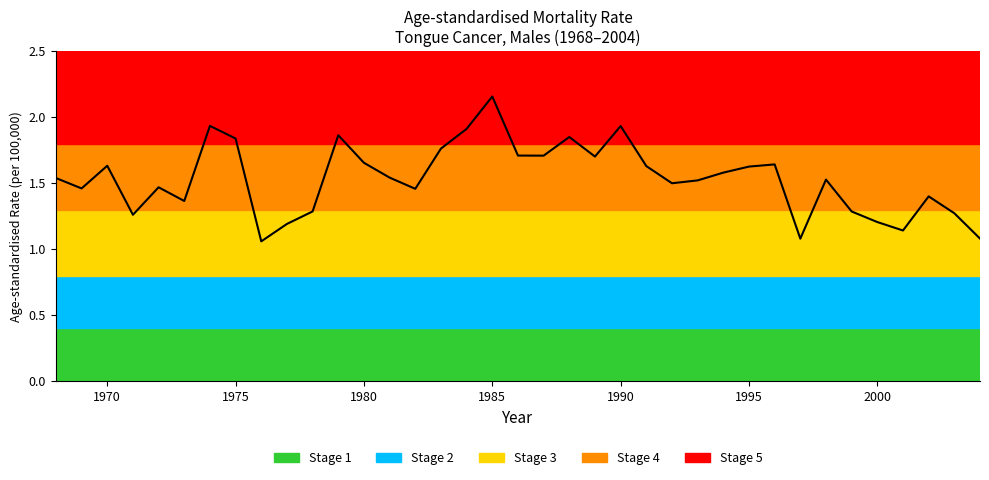

Which category has the highest value across all series?

1985